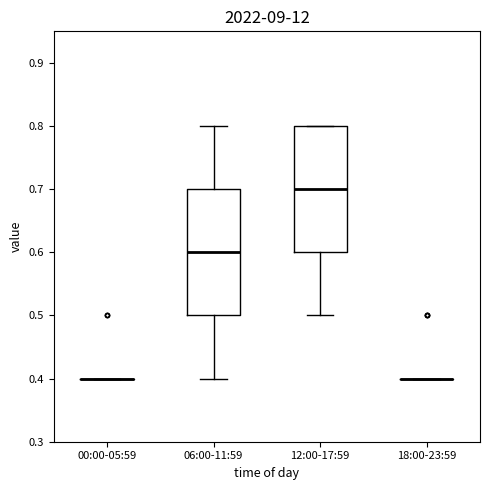

Reading left to right, read every box against the y-axis: the position of its median line, the range the box covers, and the ends of its whiskers. The values are not printed on the chart, so give them approximately, as read against the axis.

00:00-05:59: box collapsed to a line at 0.4, whiskers 0.4 to 0.4
06:00-11:59: median 0.6, box 0.5 to 0.7, whiskers 0.4 to 0.8
12:00-17:59: median 0.7, box 0.6 to 0.8, whiskers 0.5 to 0.8
18:00-23:59: box collapsed to a line at 0.4, whiskers 0.4 to 0.4